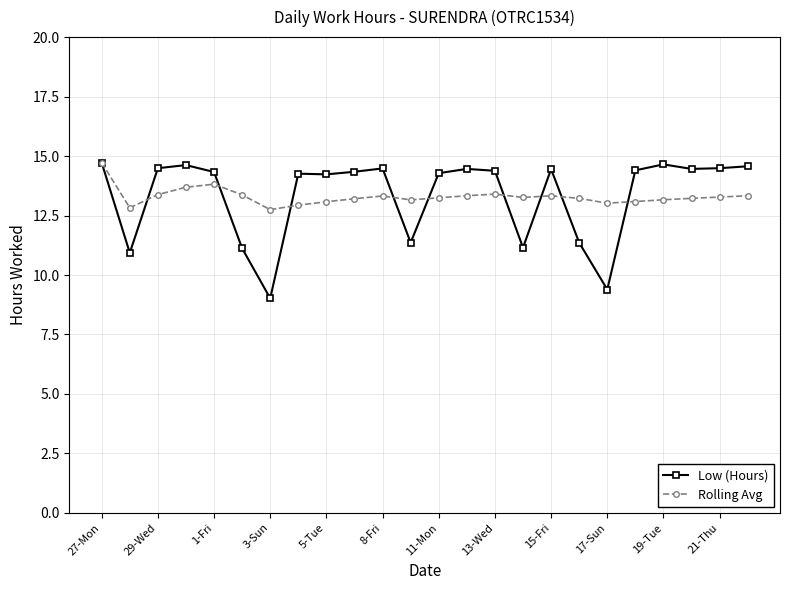

How many distinct data groups are displayed?

2